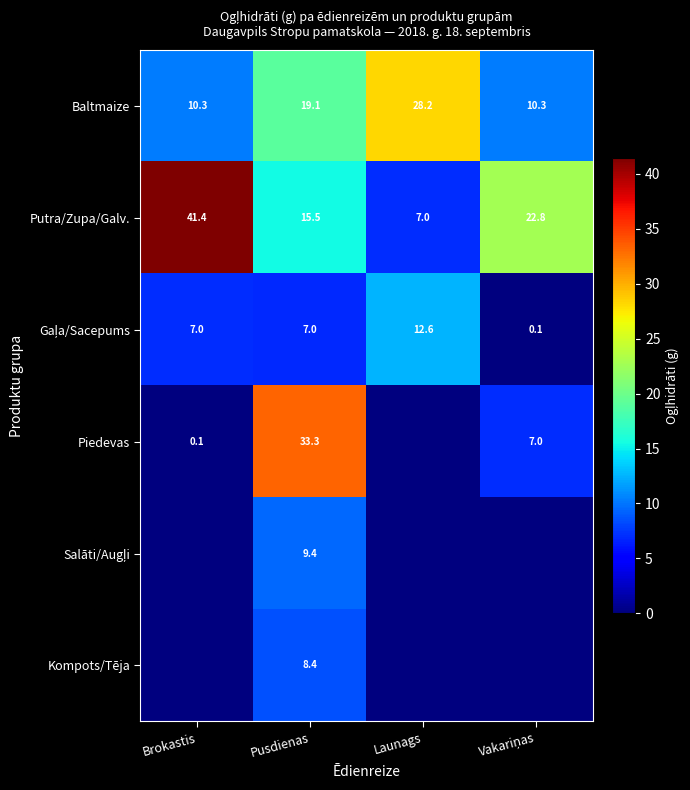

The Piedevas series shows 33.3 at Pusdienas. True or false?

True